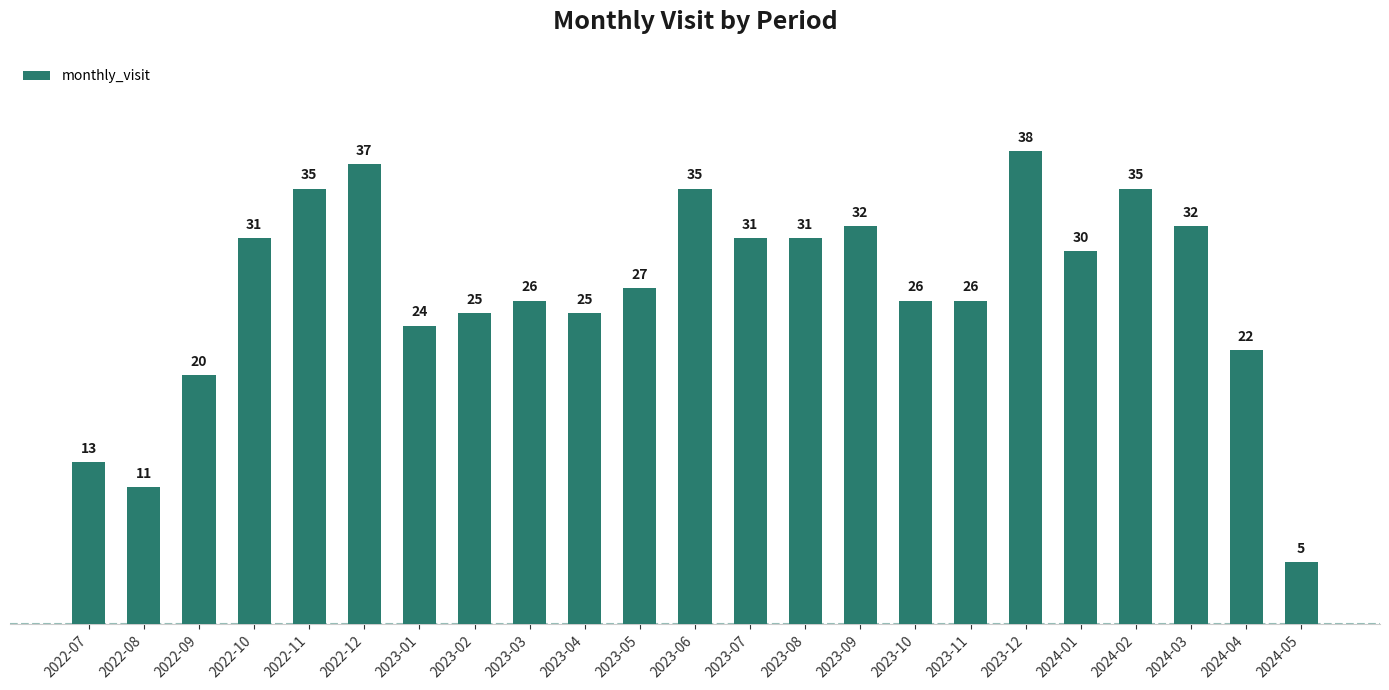

What is the change in value from 2023-08 to 2023-09?

+1